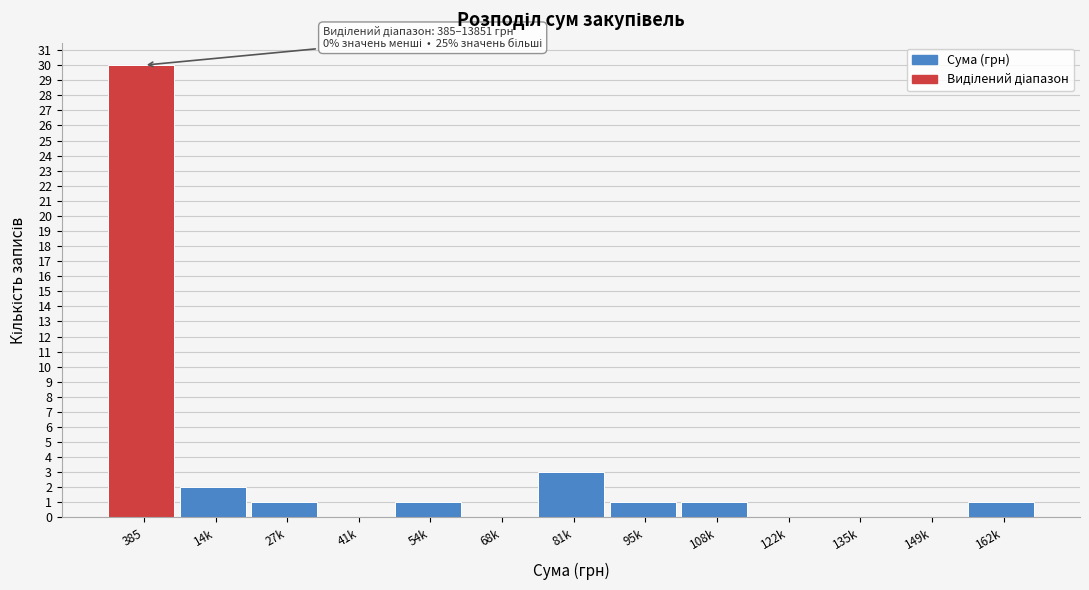

Reading left to right, what are all the values shown in this chart?

385=30	14k=2	27k=1	41k=0	54k=1	68k=0	81k=3	95k=1	108k=1	122k=0	135k=0	149k=0	162k=1